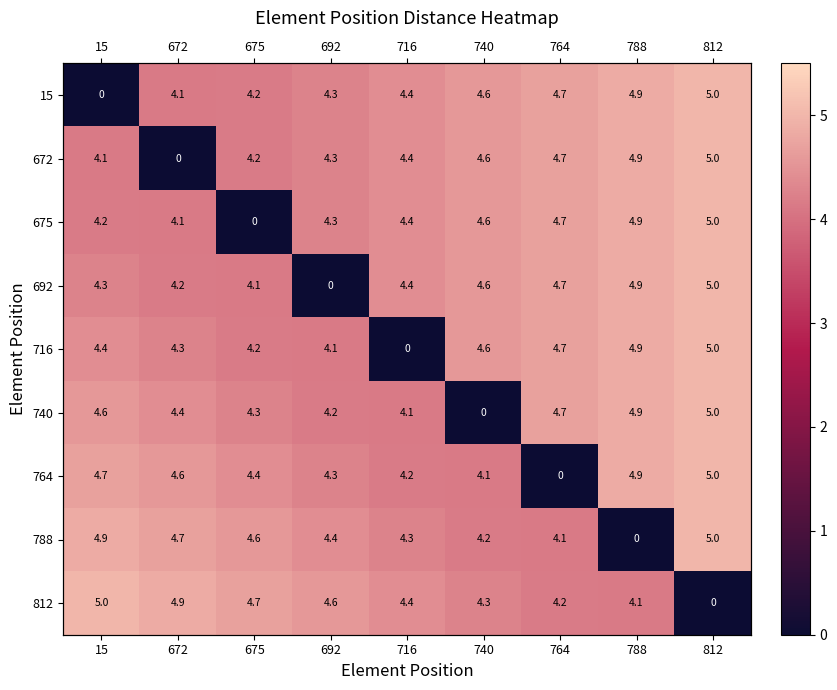

Between 764 and 675, which is larger?

764